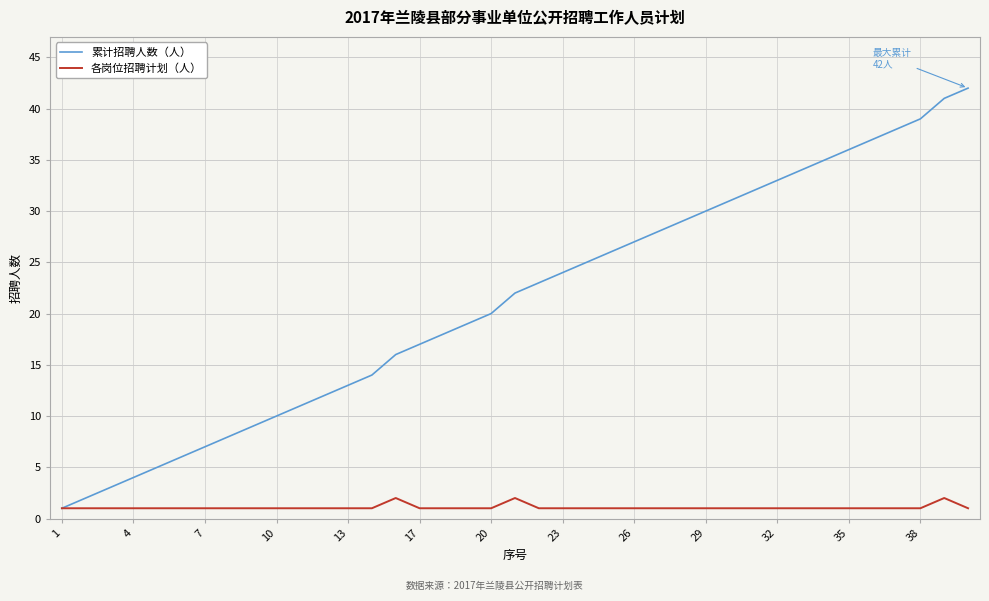

Which series has the widest spread of values?

累计招聘人数（人）